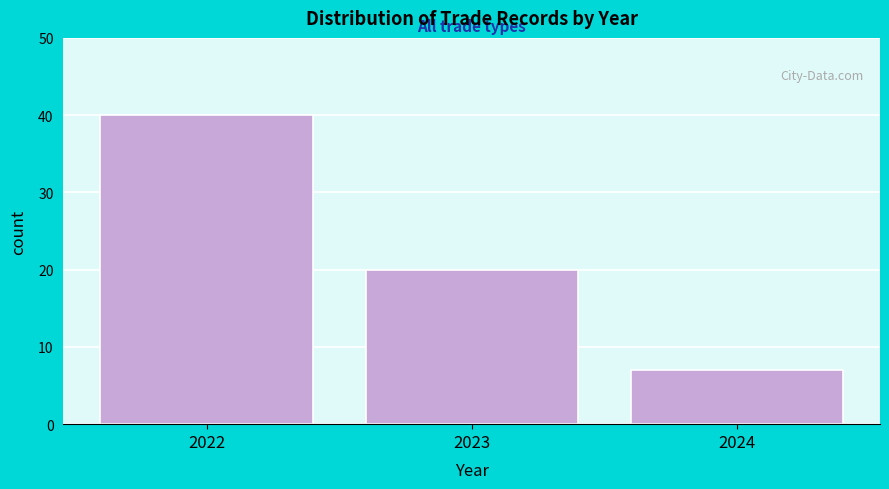

Reading left to right, transcribe this chart: for each bar, give the range it covers on the x-axis and its height. The values are not printed on the chart, so give them approximately, as read against the axis.

2021.5 to 2022.5: 40
2022.5 to 2023.5: 20
2023.5 to 2024.5: 7